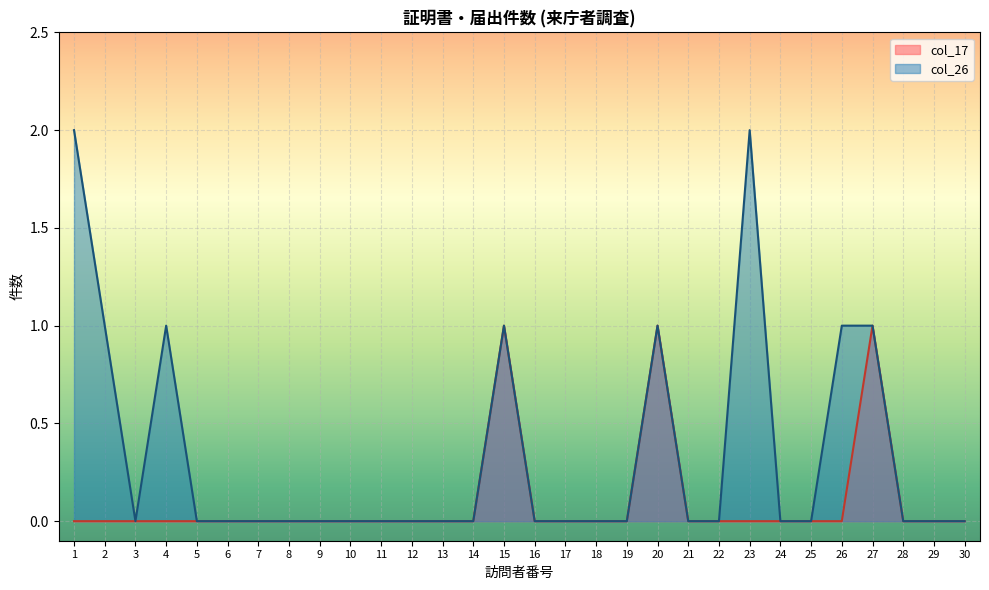

What is the maximum value for col_17?

1